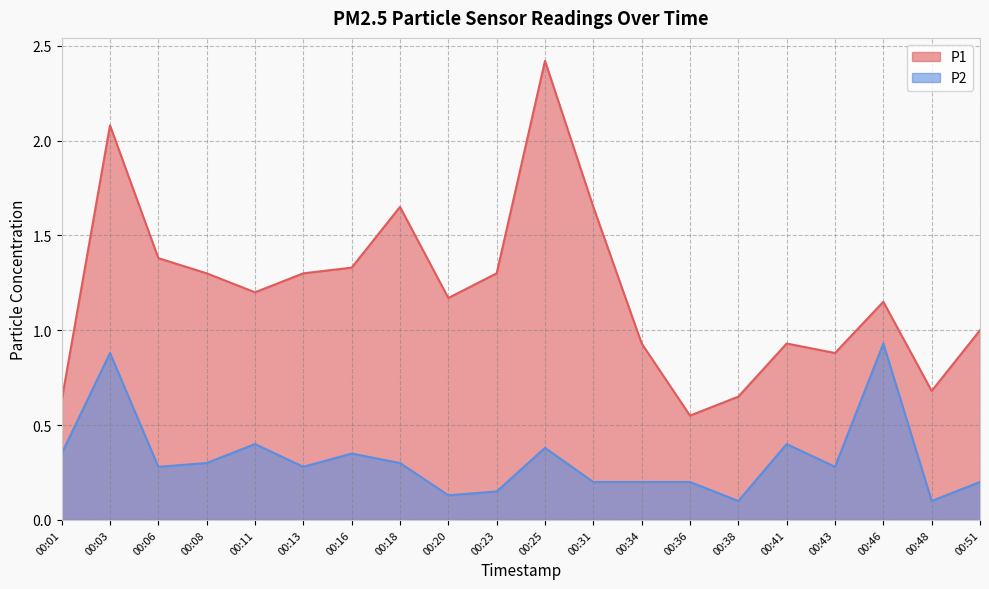

What is the maximum value for P1?

2.4